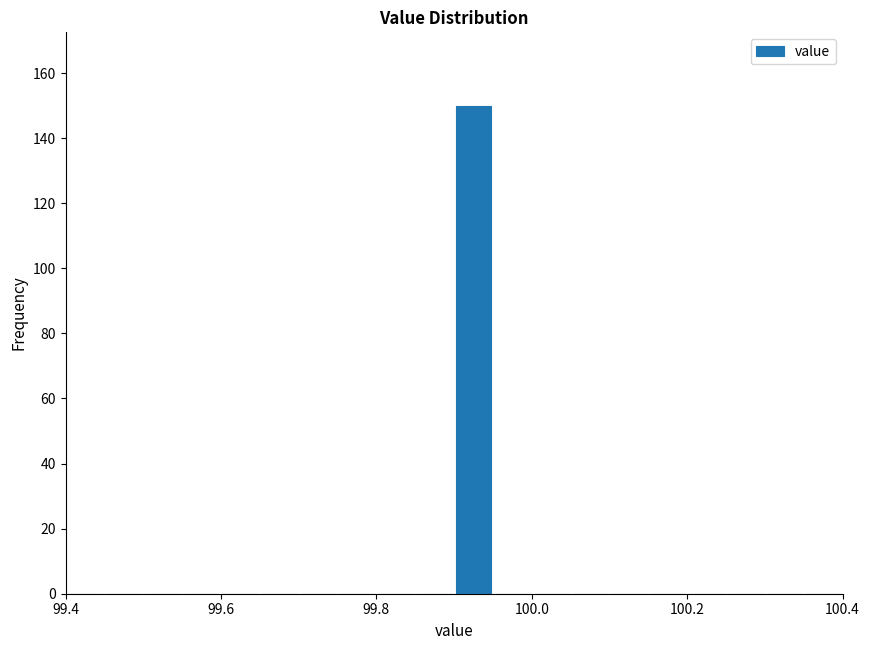

Around what value on the x-axis is the tallest bar? Give the approximate position of its centre, as read against the axis.

99.92